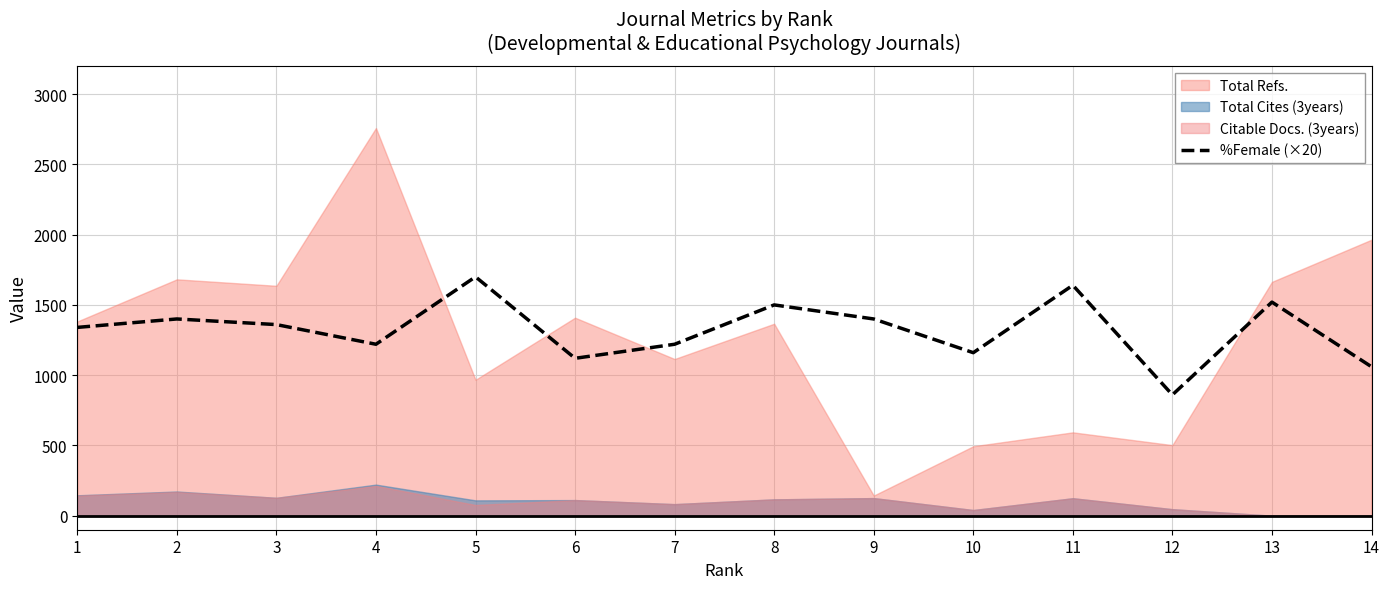

What is the difference between the second highest and second lowest values?

580